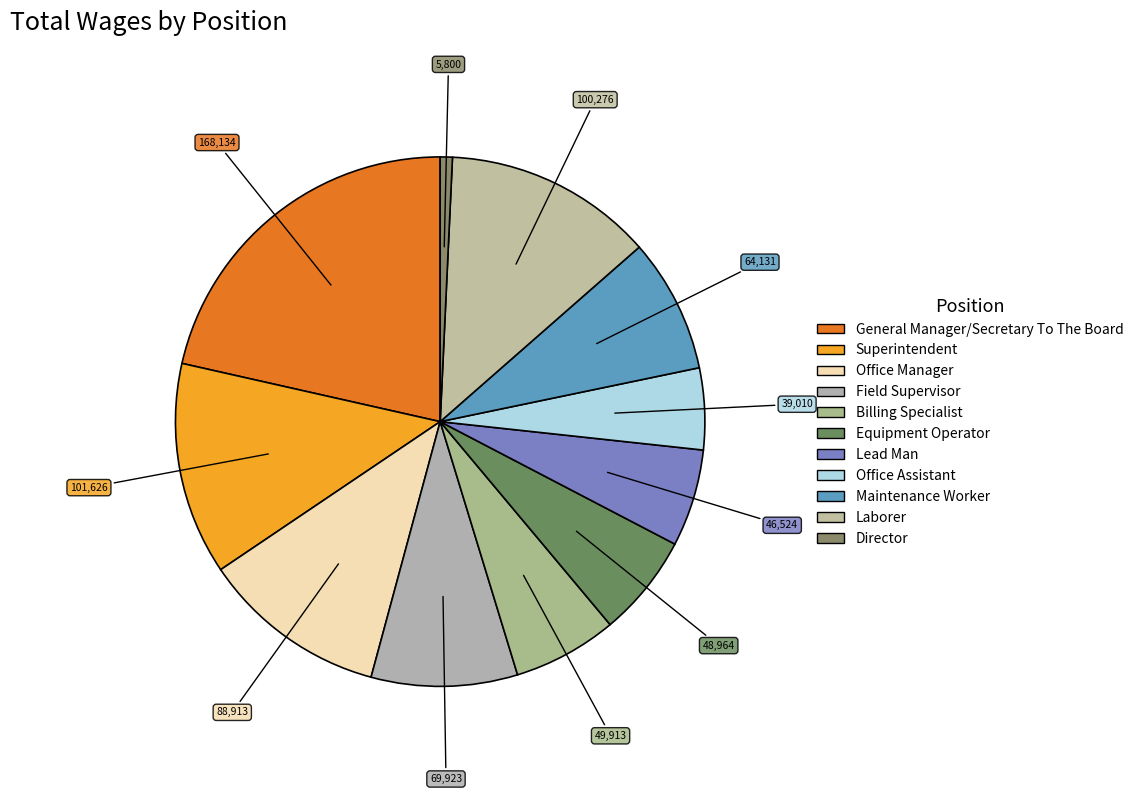

Is General Manager/Secretary To The Board the majority of the pie?

No